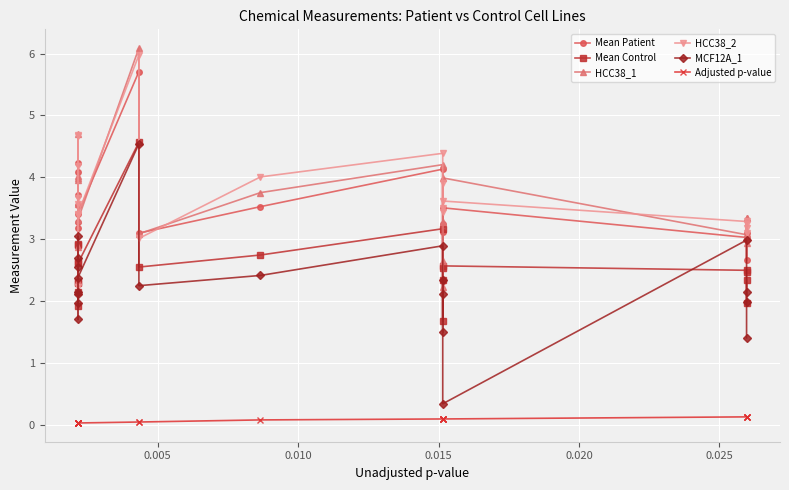

True or false: Adjusted p-value has more than 0 interior local peaks.

False